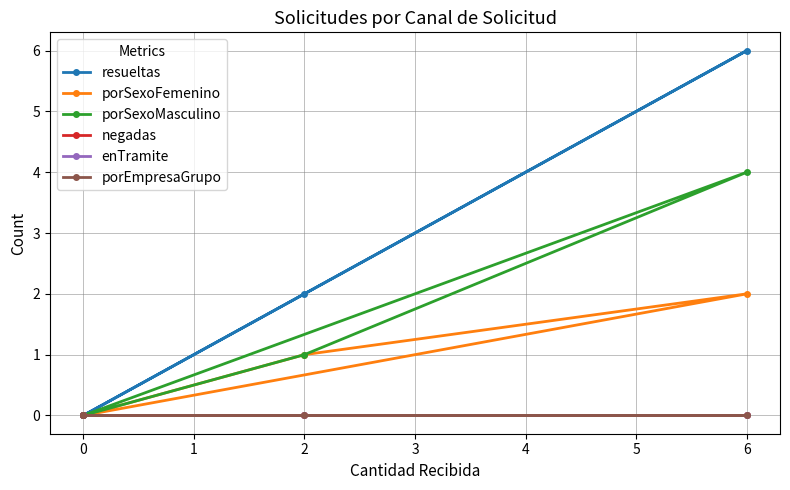

How many values in porSexoMasculino are above zero?

2